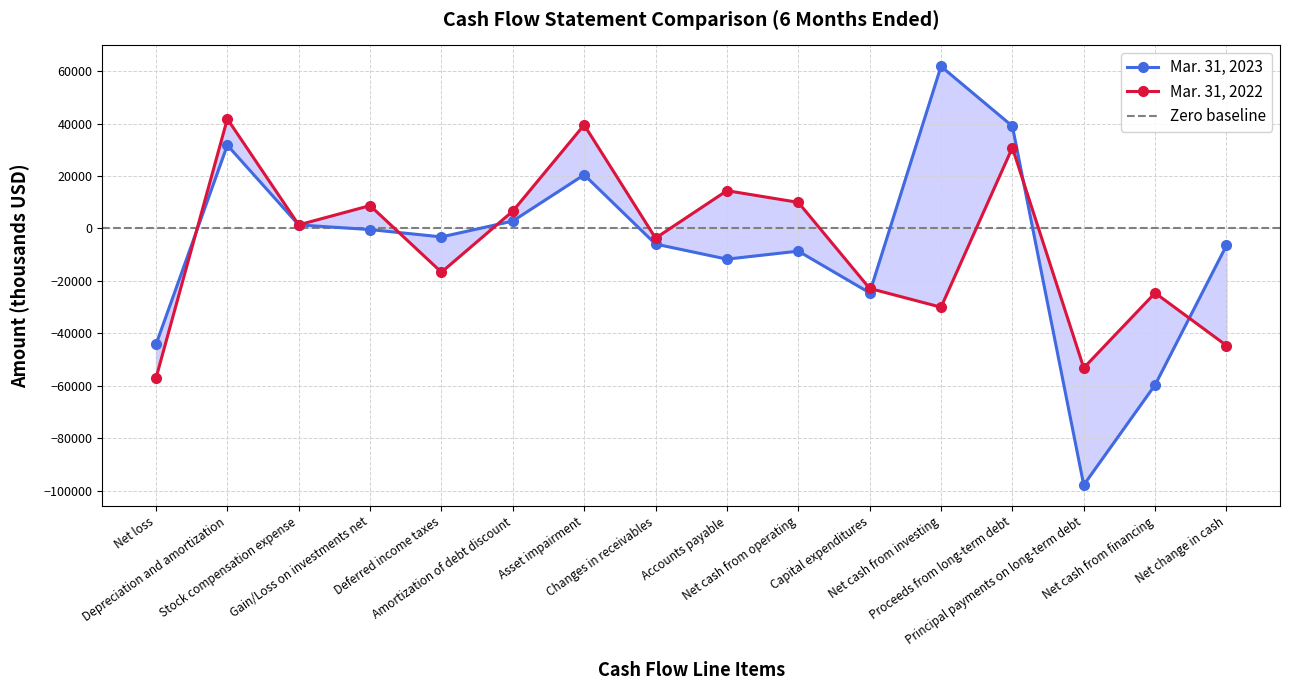

At which category does the chart reach its minimum across all series?

Principal payments on long-term debt